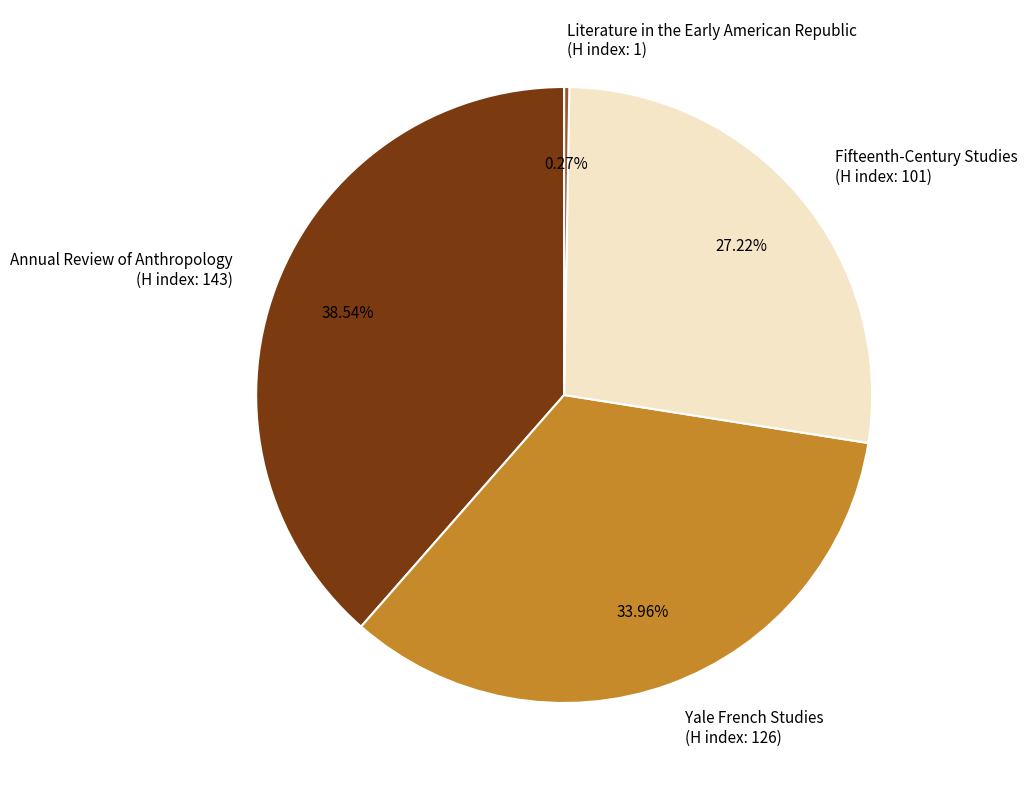

Combined, do Fifteenth-Century Studies (H index: 101) and Annual Review of Anthropology (H index: 143) account for over 50%?

Yes